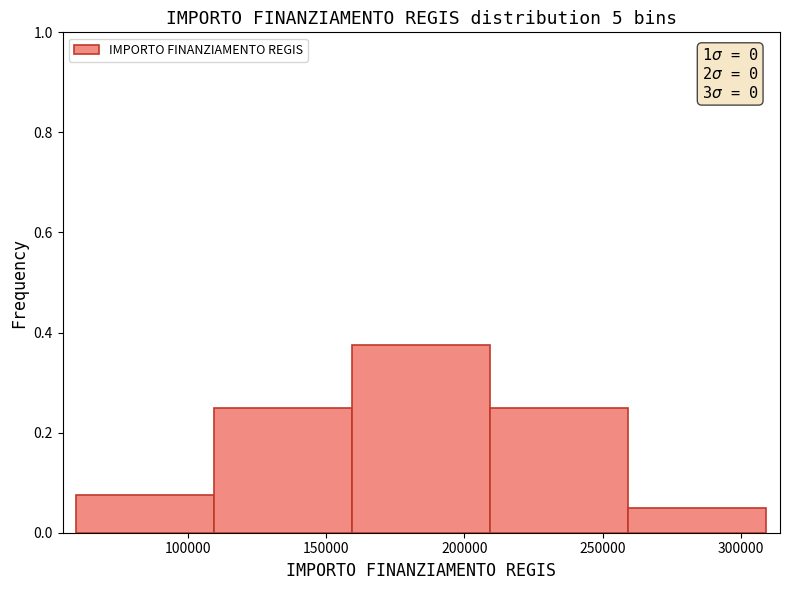

Which range on the x-axis has the tallest bar?

160000 to 210000